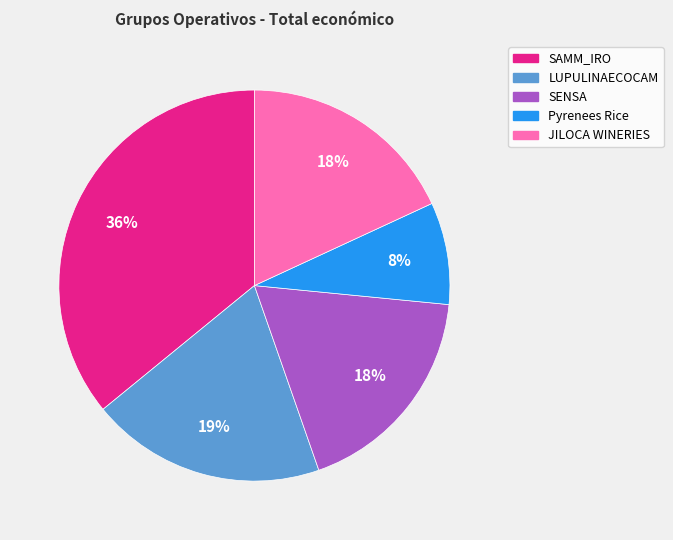

Which slice is the largest?

SAMM_IRO